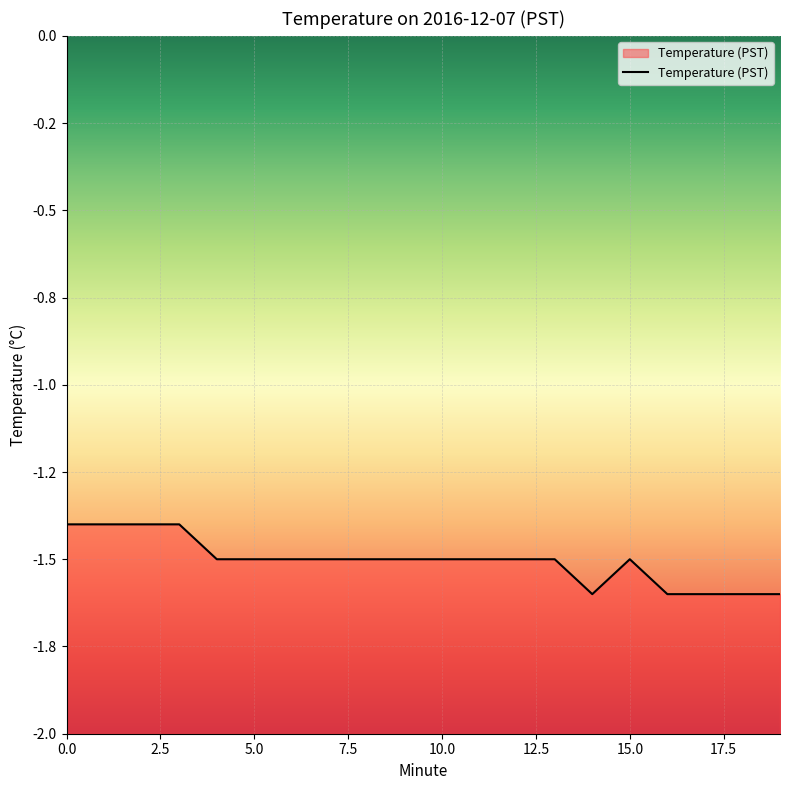

Rank the categories by value from highest to lowest.

0, 1, 2, 3, 4, 5, 6, 7, 8, 9, 10, 11, 12, 13, 15, 14, 16, 17, 18, 19